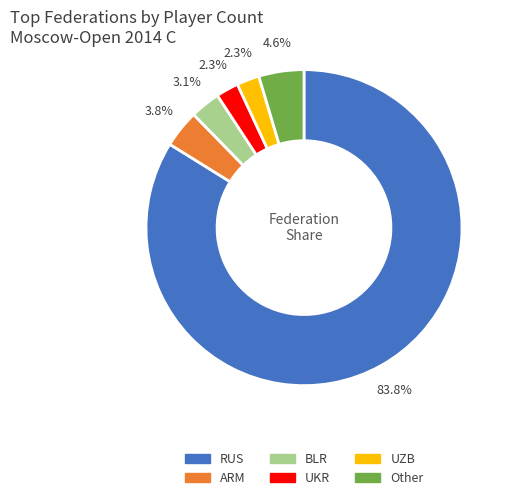

To the nearest percent, what is the combined percentage of ARM and UKR?

6%